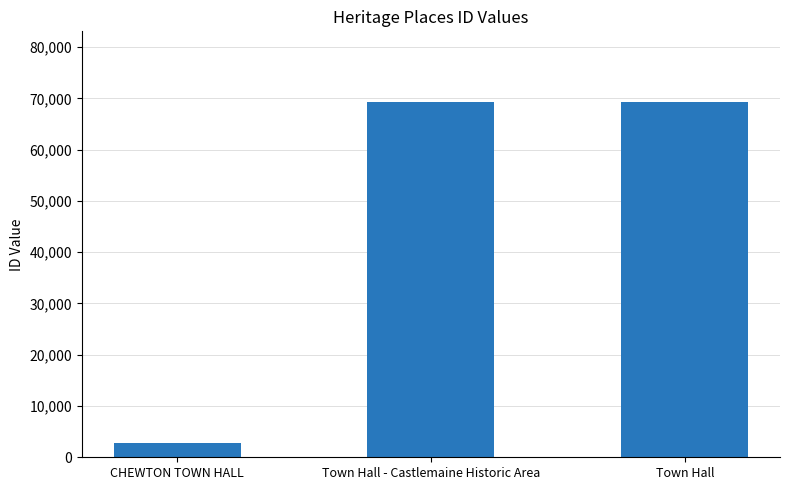

What is the label of the 1st bar from the right?

Town Hall